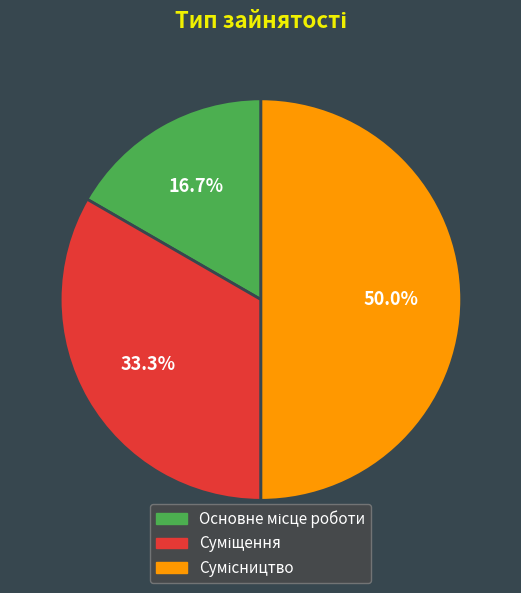

To the nearest percent, what is the combined percentage of Сумісництво and Суміщення?

83%